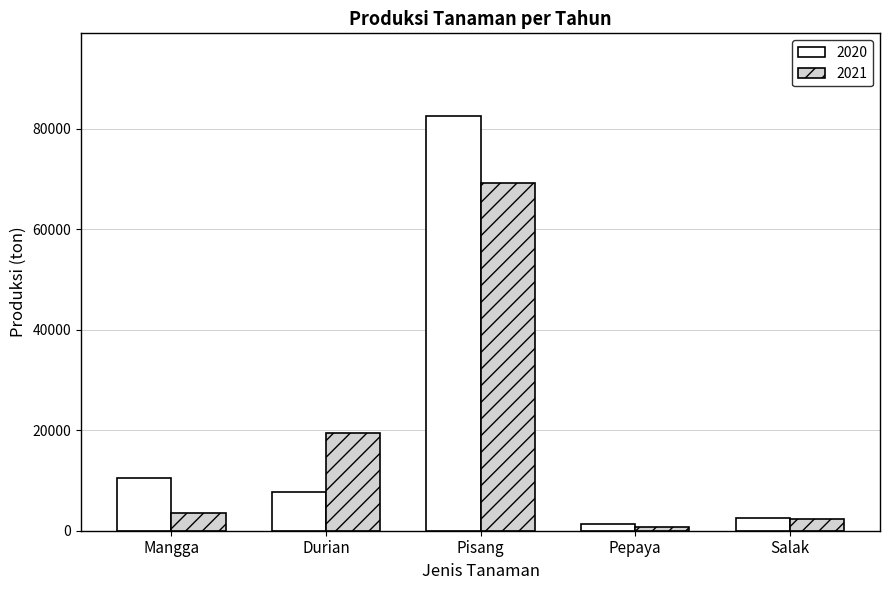

Where does the 2020 series first go above 7662?

Mangga